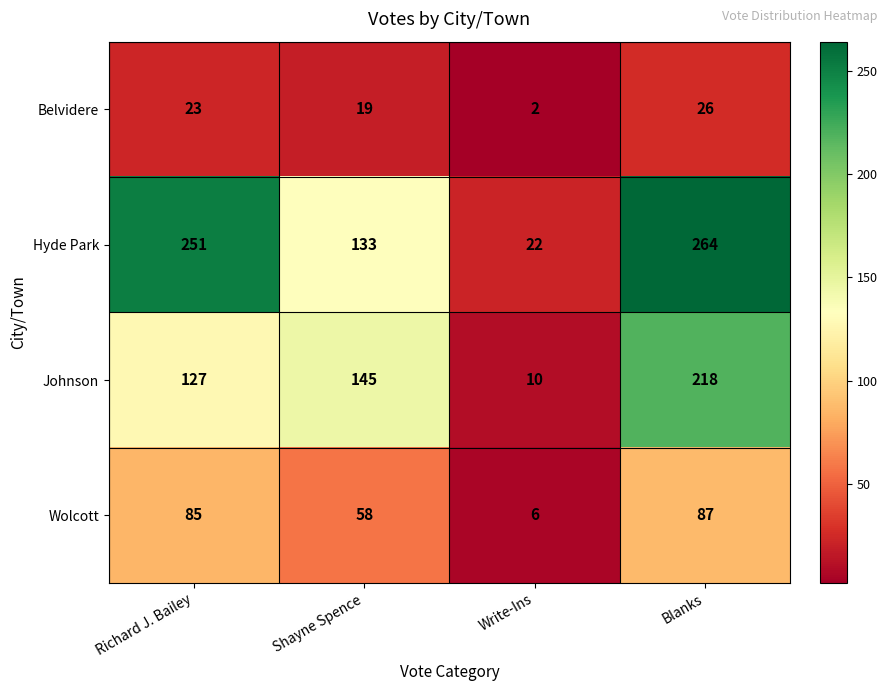

What is the sum of the Belvidere values at Write-Ins and Blanks?

28